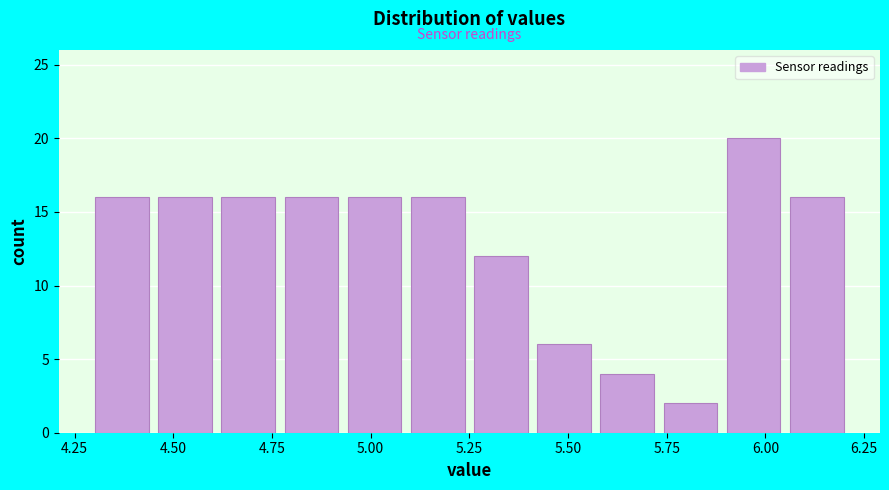

Around what value on the x-axis is the tallest bar? Give the approximate position of its centre, as read against the axis.

5.95